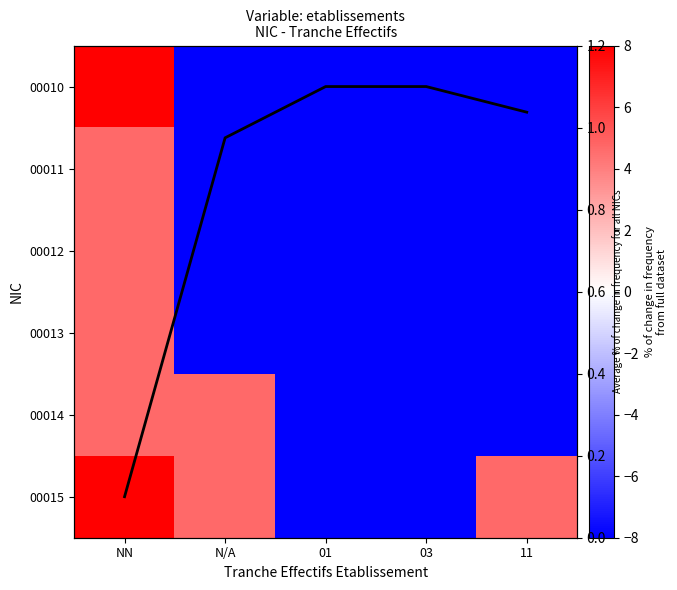

List the series in order of their peak value, highest first.

00015, 00010, Avg per tranche, 00011, 00012, 00013, 00014